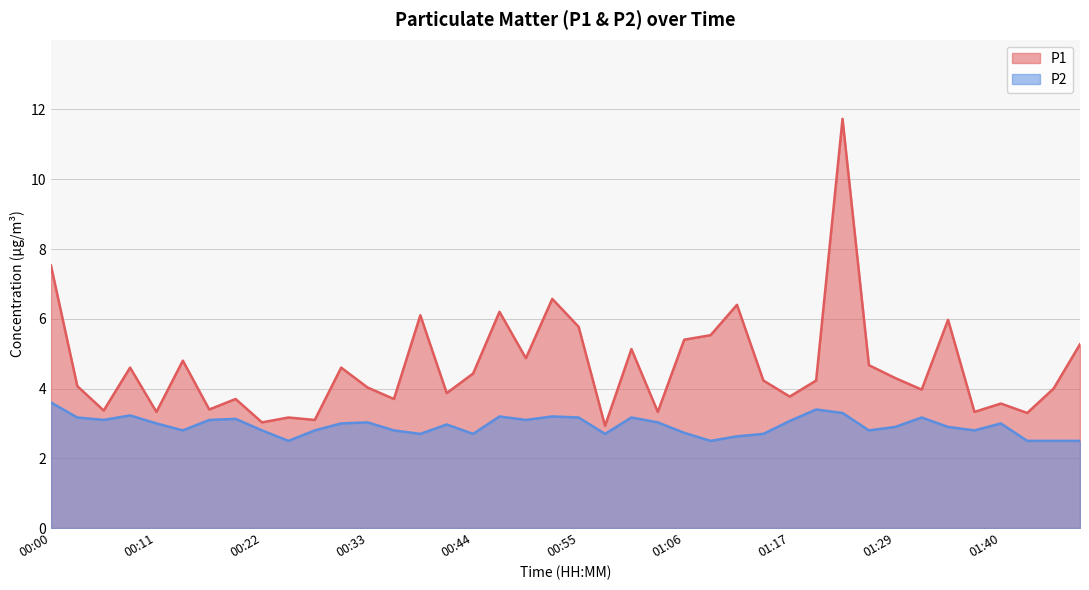

True or false: P2 and P1 intersect in this chart.

False